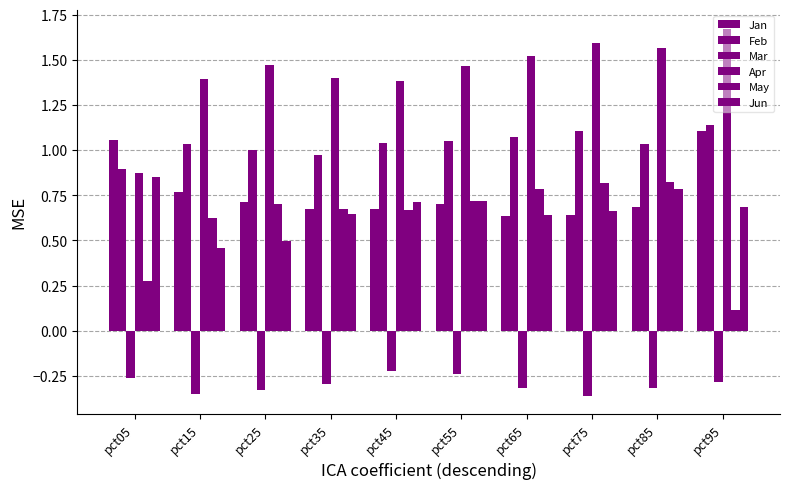

At which label does Apr first exceed 1?

pct15